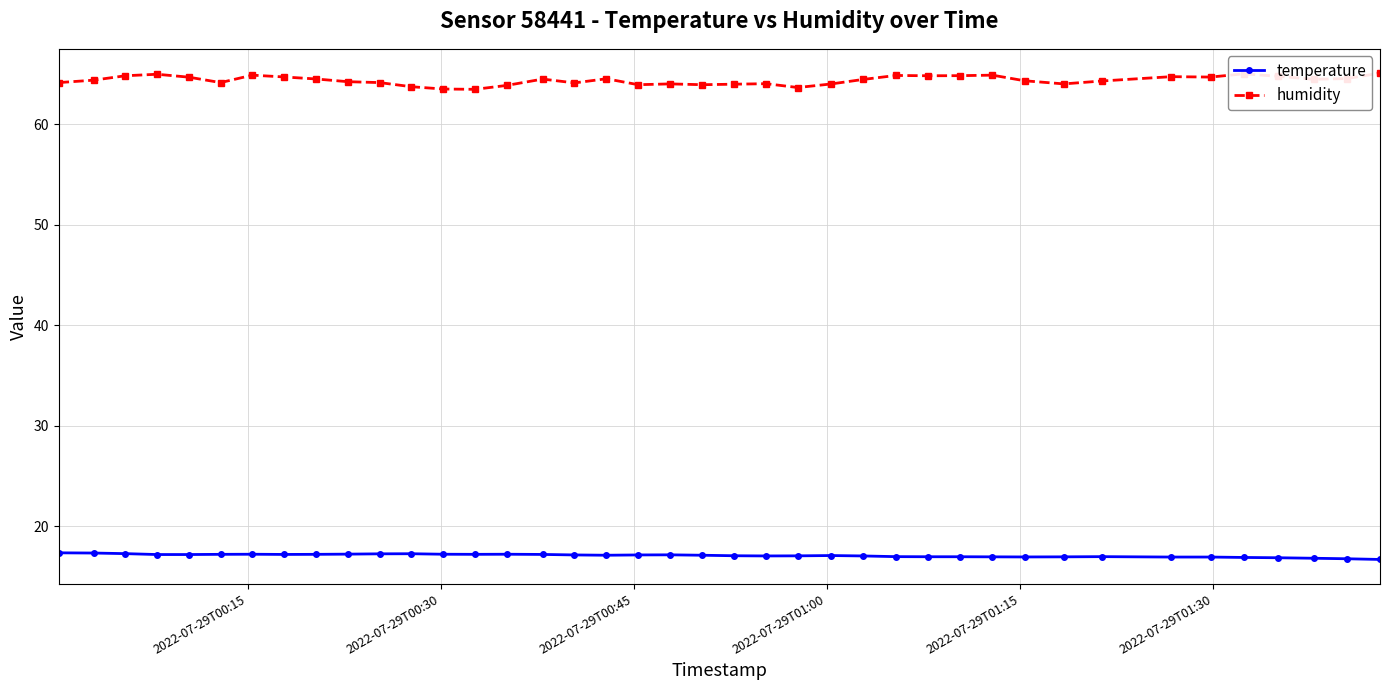

Which series has the largest total across all categories?

humidity